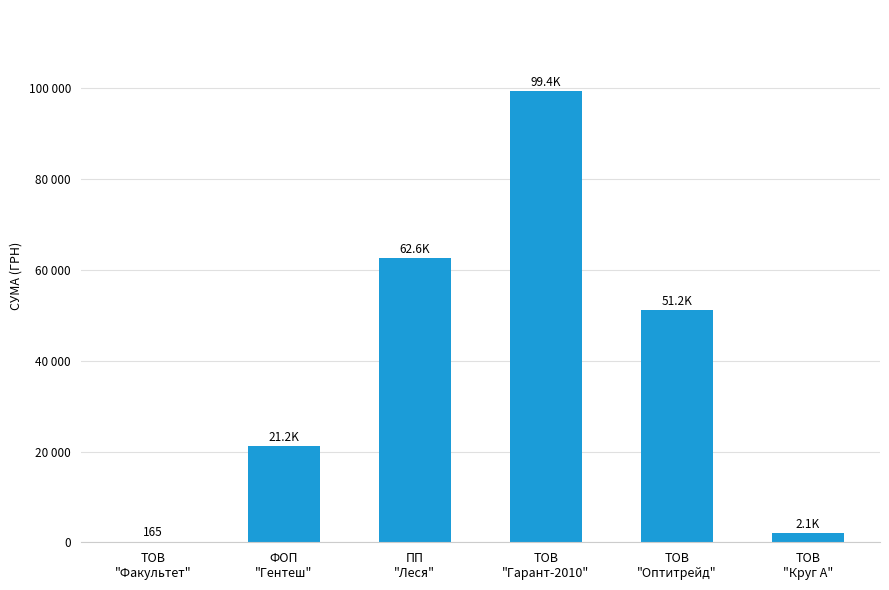

The chart shows a value of 130240.7 at ТОВ
"Гарант-2010". True or false?

False